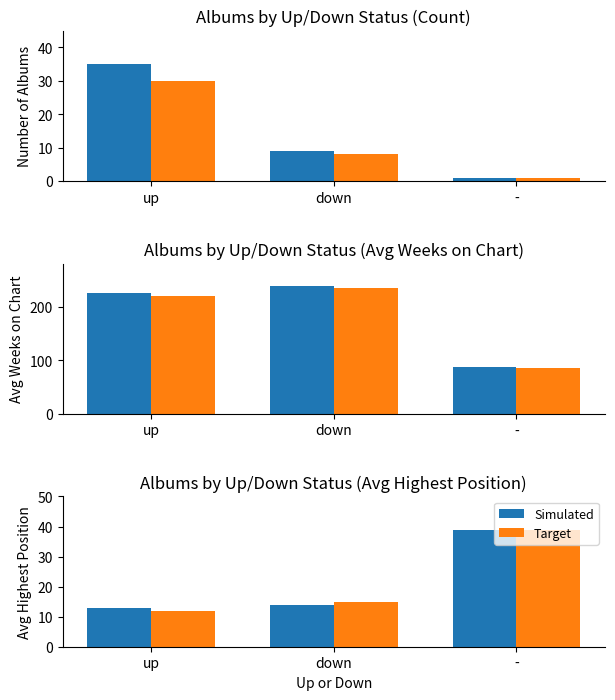

The value of Count at down is 9. True or false?

True